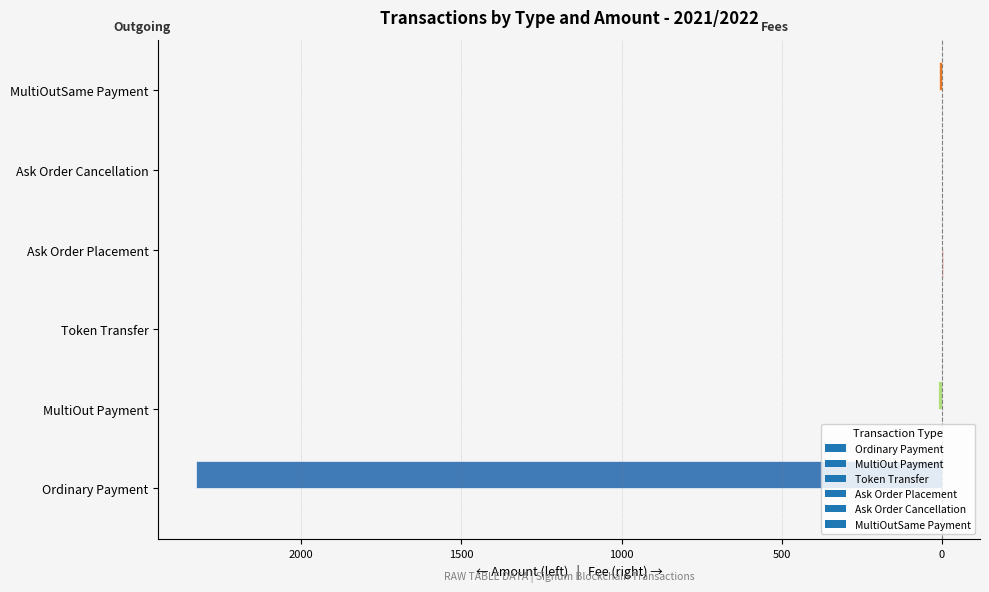

What is the value of the Fee (→ right) bar at the 1st from the left?

0.1